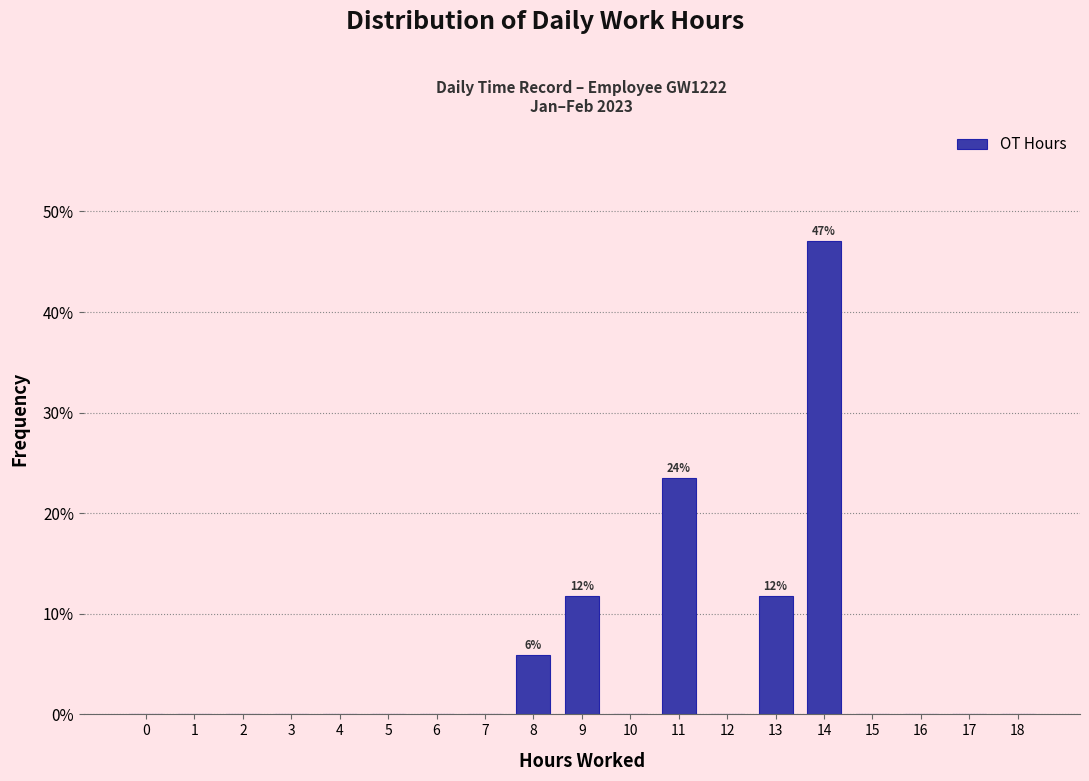

Reading left to right, list all the values displayed in this chart.

0=0.0	1=0.0	2=0.0	3=0.0	4=0.0	5=0.0	6=0.0	7=0.0	8=5.9	9=11.8	10=0.0	11=23.5	12=0.0	13=11.8	14=47.1	15=0.0	16=0.0	17=0.0	18=0.0